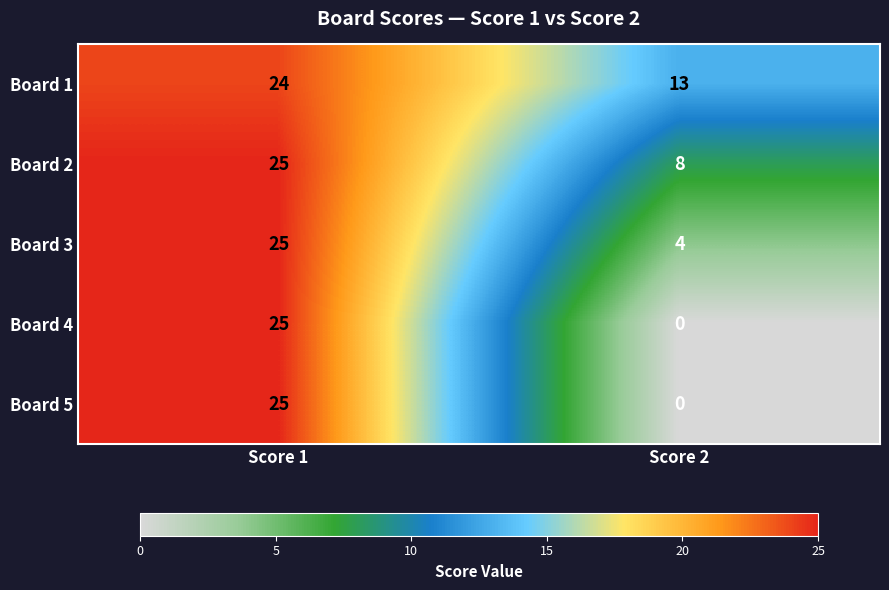

Where is Board 5 nearest to the value 12?

Score 2